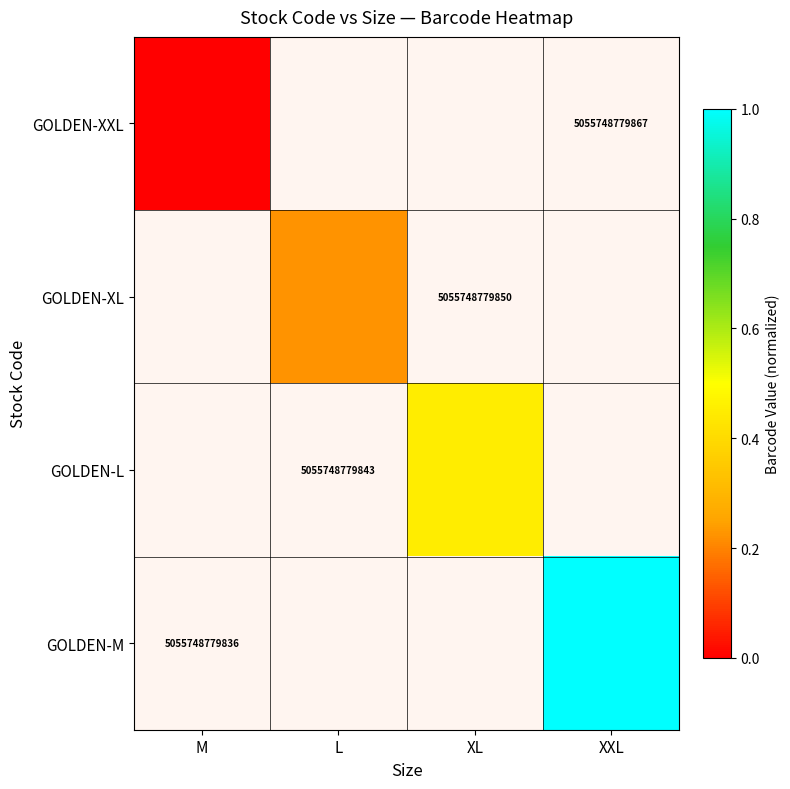

Is the value of GOLDEN-XL at XXL greater than the value of GOLDEN-M at XXL?

No